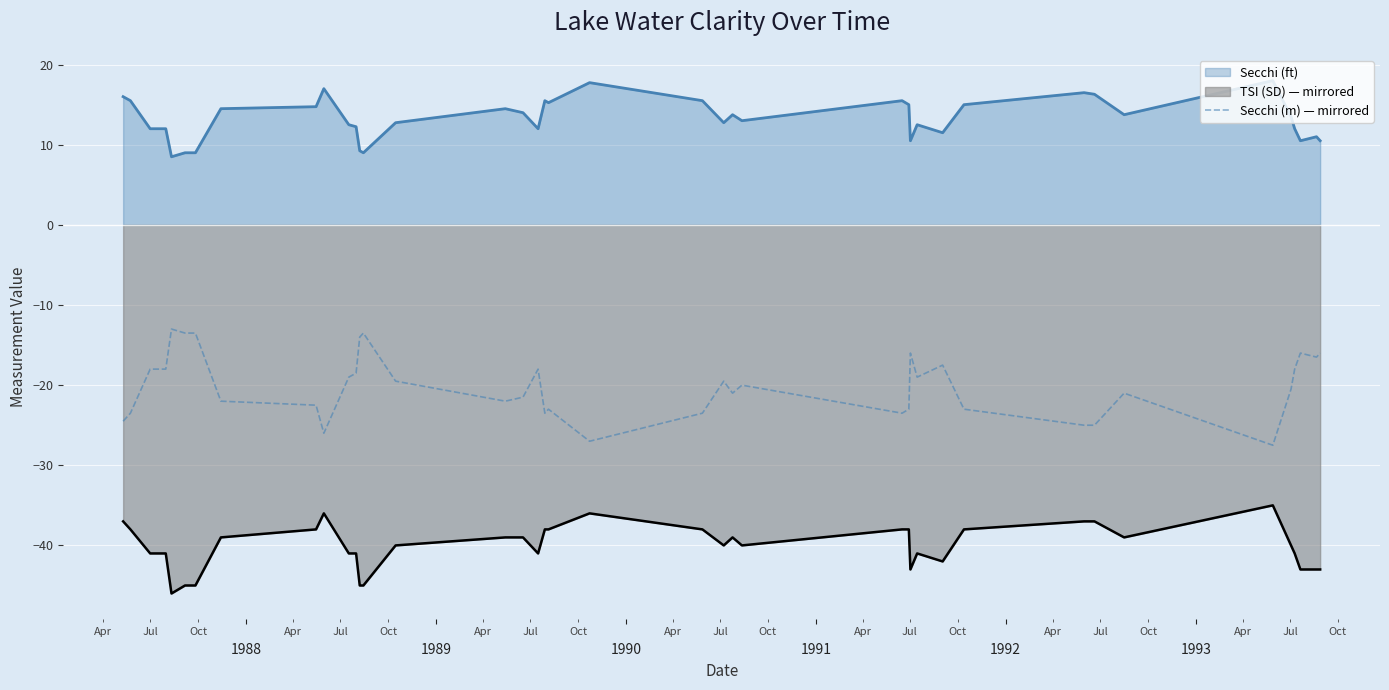

List the series in order of their peak value, highest first.

Secchi (ft), Secchi (m) — mirrored, TSI (SD) — mirrored